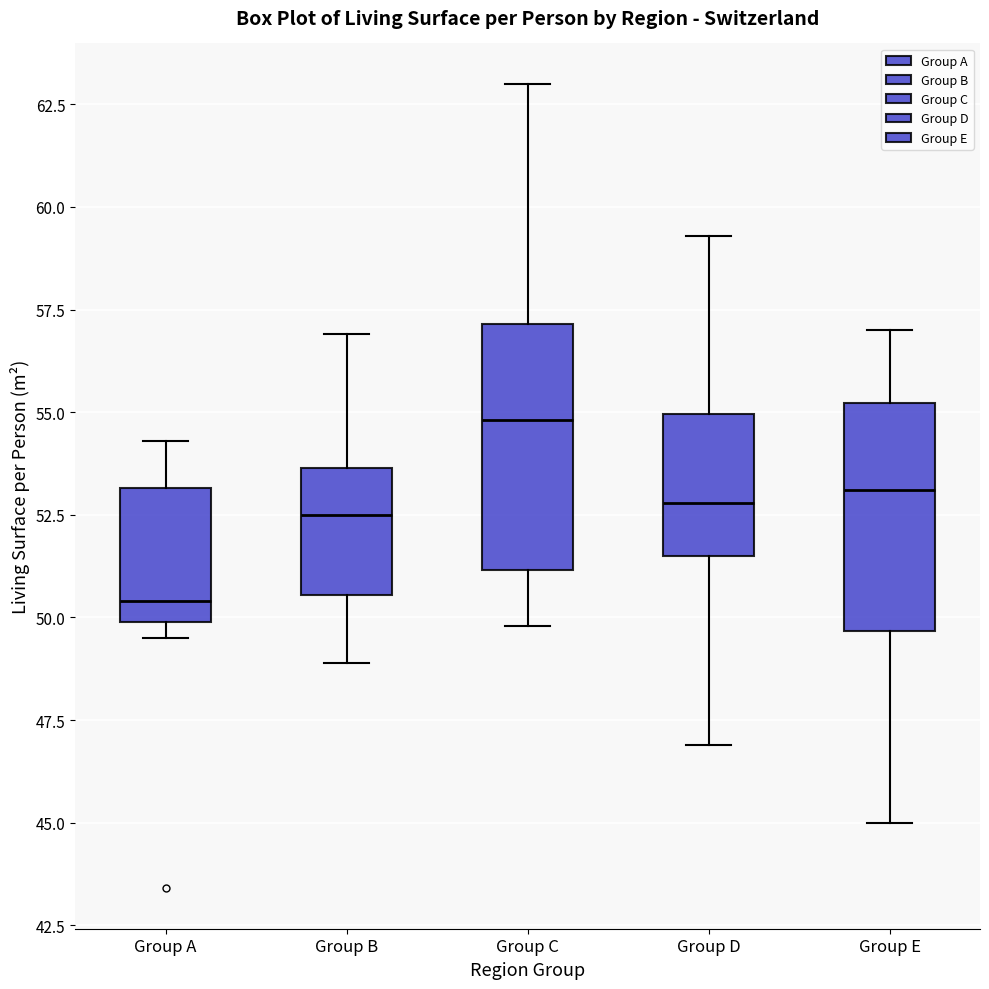

Reading left to right, transcribe this box plot: for each box, give where its median line is, the range the box spans, and where its two whiskers end, as read against the y-axis. The values are not printed on the chart, so give them approximately, as read against the axis.

Group A: median 50.5, box 50.0 to 53.0, whiskers 49.5 to 54.5
Group B: median 52.5, box 50.5 to 53.5, whiskers 49.0 to 57.0
Group C: median 55.0, box 51.0 to 57.0, whiskers 50.0 to 63.0
Group D: median 53.0, box 51.5 to 55.0, whiskers 47.0 to 59.5
Group E: median 53.0, box 49.5 to 55.0, whiskers 45.0 to 57.0